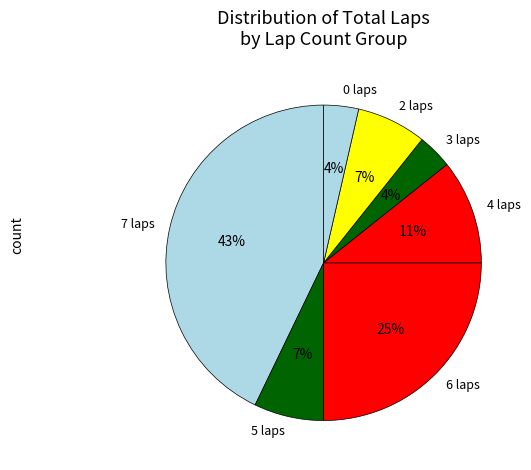

To the nearest percent, what is the difference between the largest and smallest slice percentages?

39%